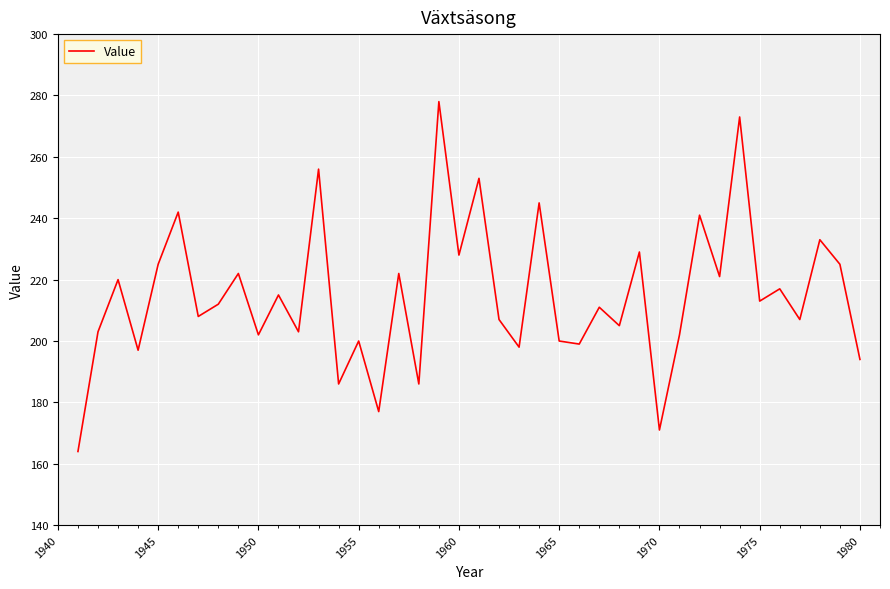

What is the maximum value shown in the chart?

278